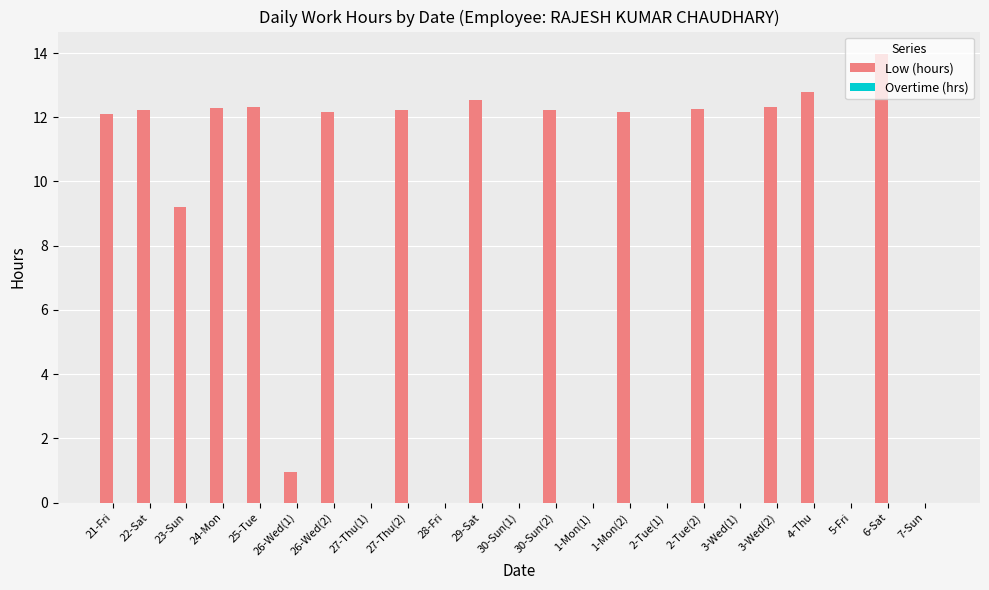

Which has a higher value, 4-Thu or 24-Mon?

4-Thu